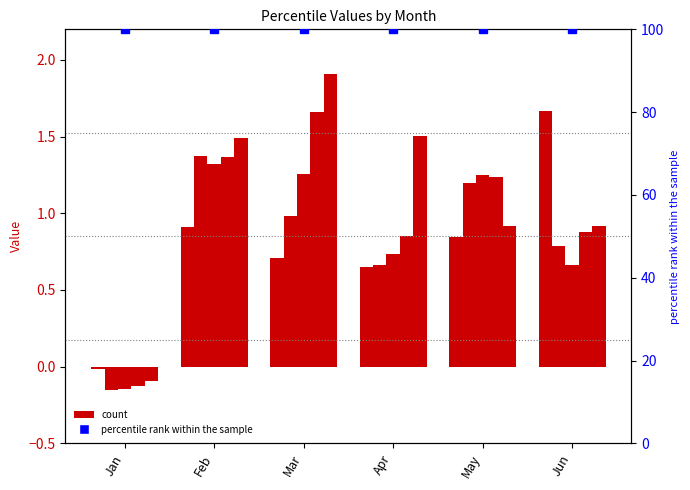

Which series has the largest total across all categories?

percentile rank within the sample